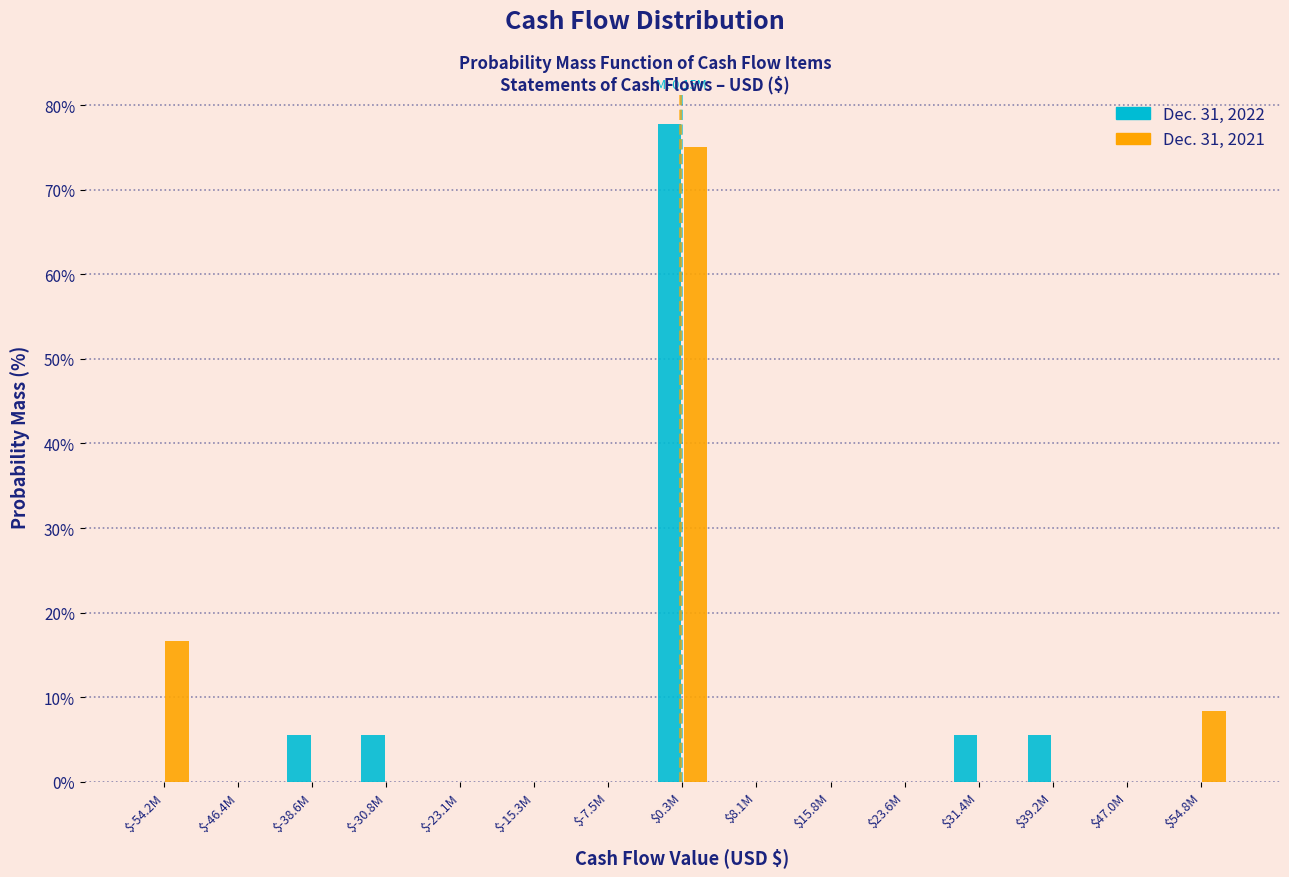

At which category is the sum across all series the highest?

$0.3M